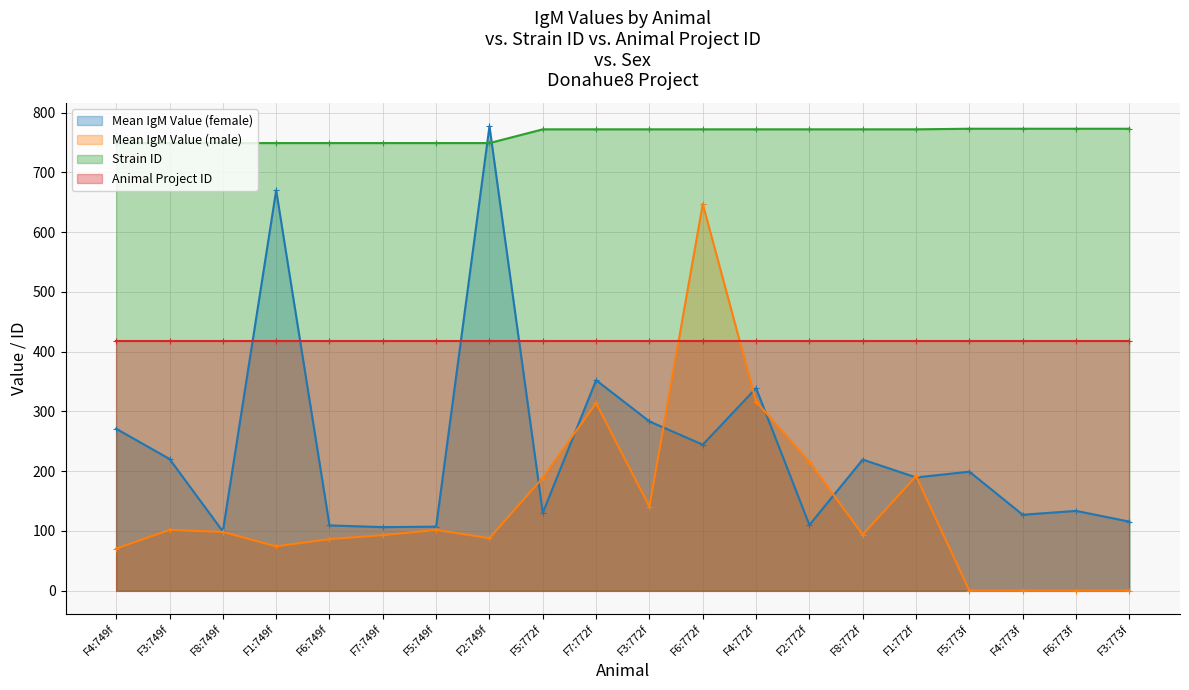

True or false: Mean IgM Value (female) has more than 1 interior local peaks.

True